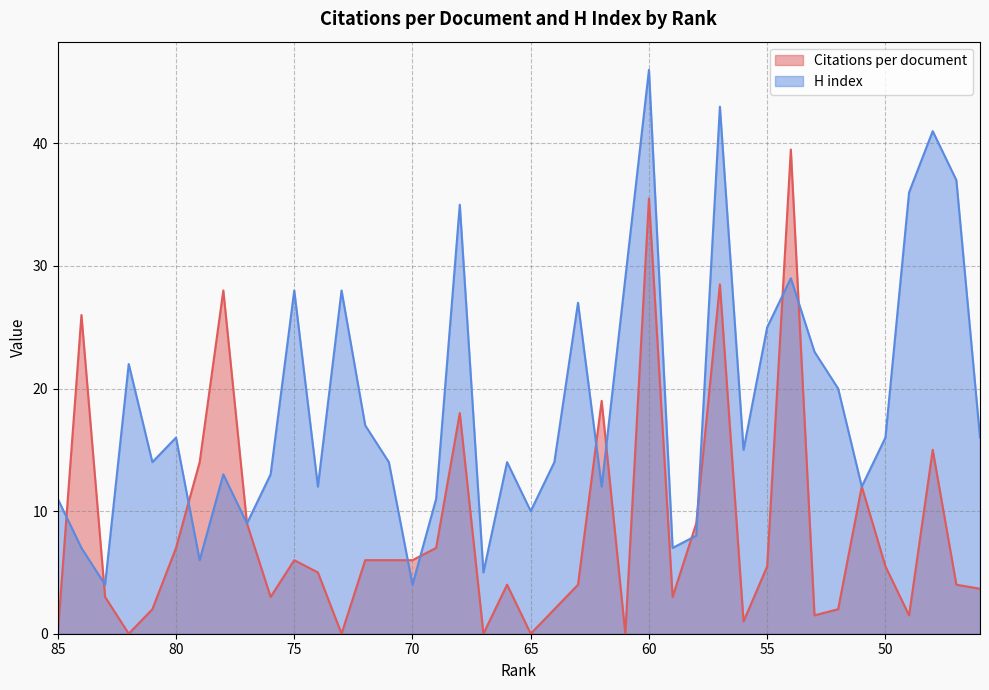

Between which two adjacent categories do H index and Citations per document first intersect?

85 and 84